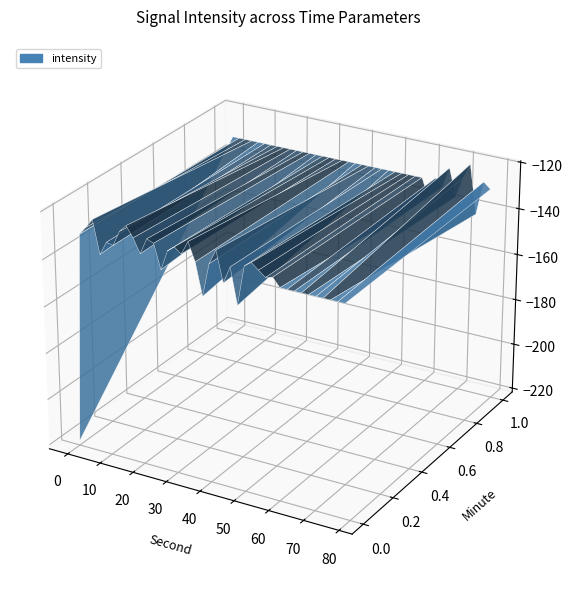

Reading left to right, what are all the values shown in this chart?

-219.7	-129.9	-126.4	-122.5	-136.4	-130.7	-131.3	-124.8	-121.8	-126.2	-132.0	-125.2	-126.4	-136.6	-128.1	-125.8	-128.1	-122.3	-129.9	-143.5	-129.3	-123.0	-135.9	-128.6	-143.6	-126.8	-124.7	-127.1	-129.4	-128.6	-139.9	-130.5	-133.8	-124.9	-136.7	-128.0	-121.5	-142.3	-127.8	-130.3